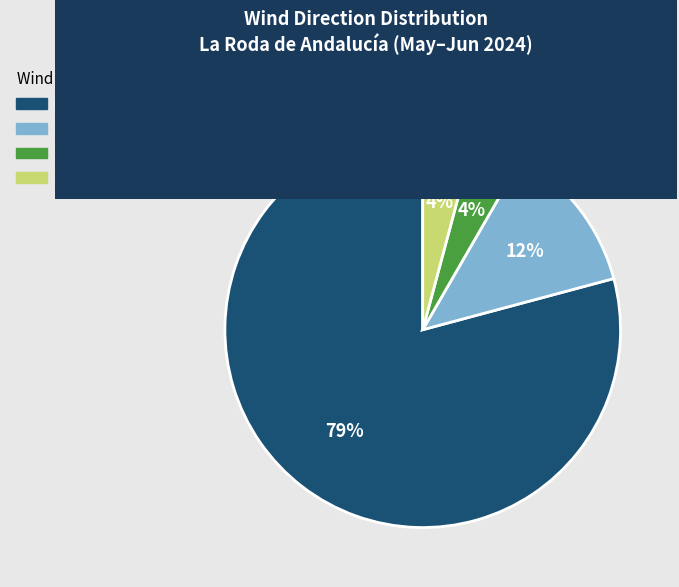

Is there any slice that represents more than half of the pie?

Yes